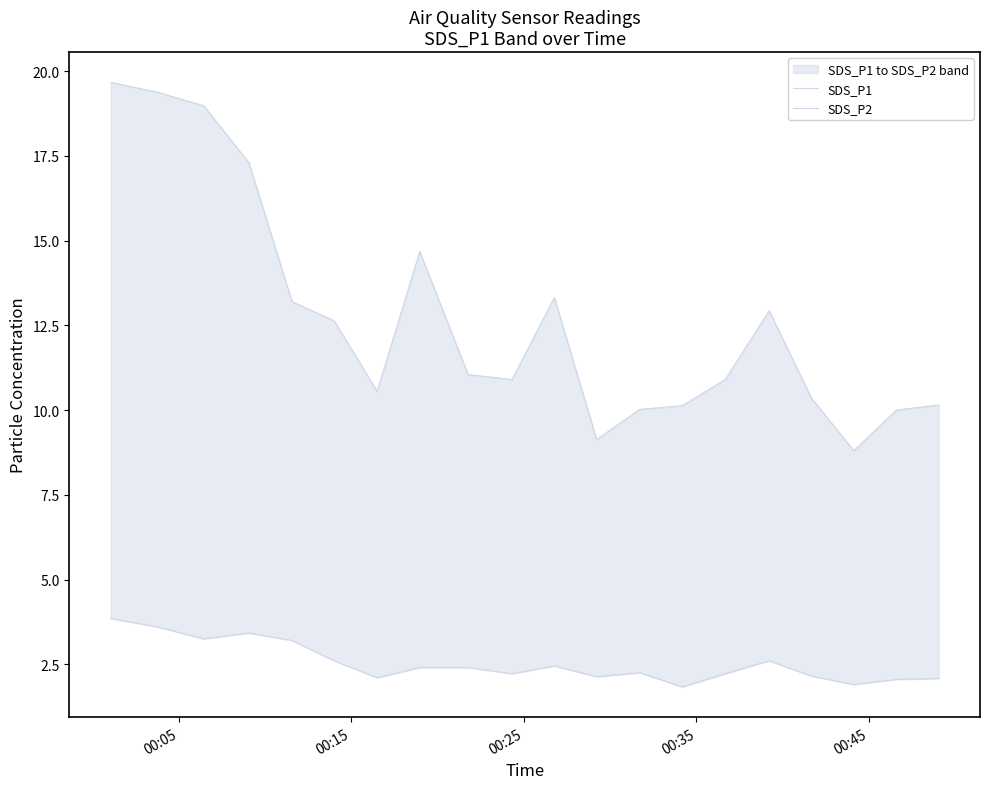

Which series has the largest total across all categories?

SDS_P1